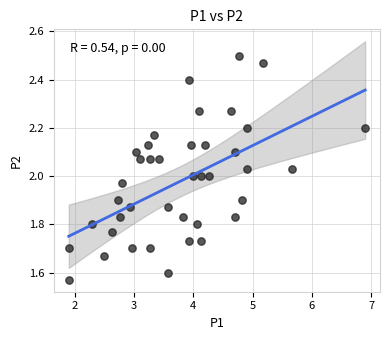

What is the range of Y values (max minus min)?

0.9